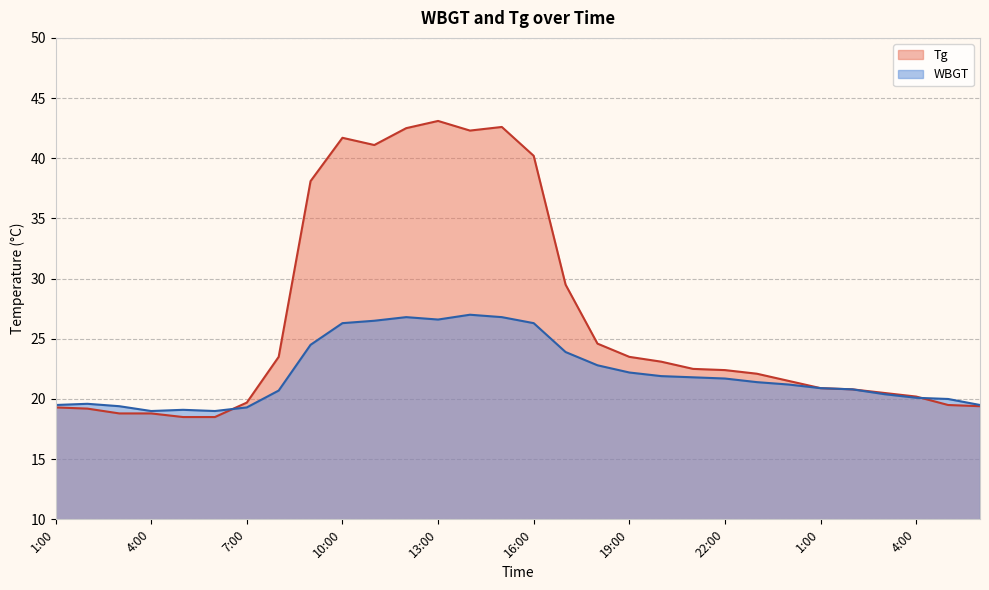

What is the sum of the Tg values at 10:00 and 17:00?

71.2